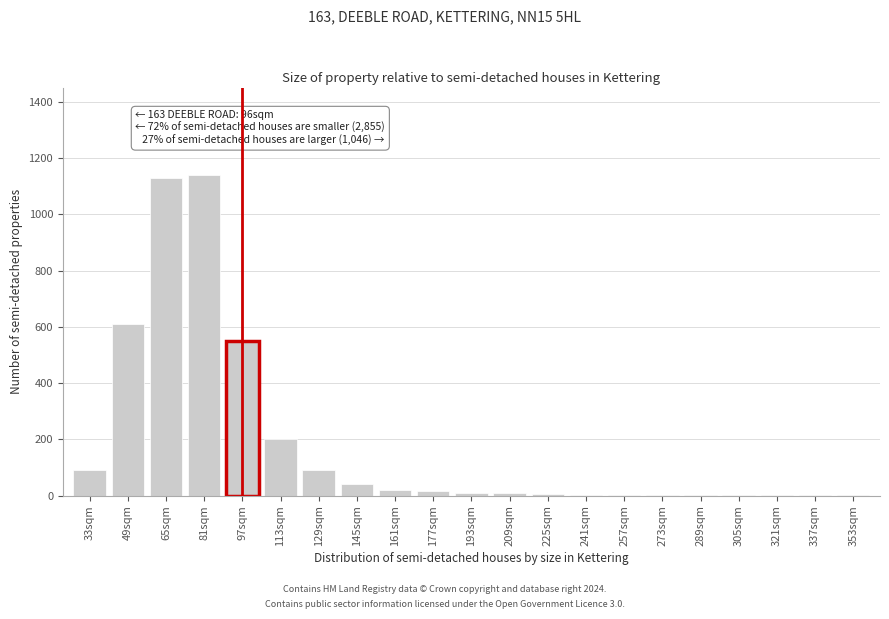

What is the sum of all values?

3925